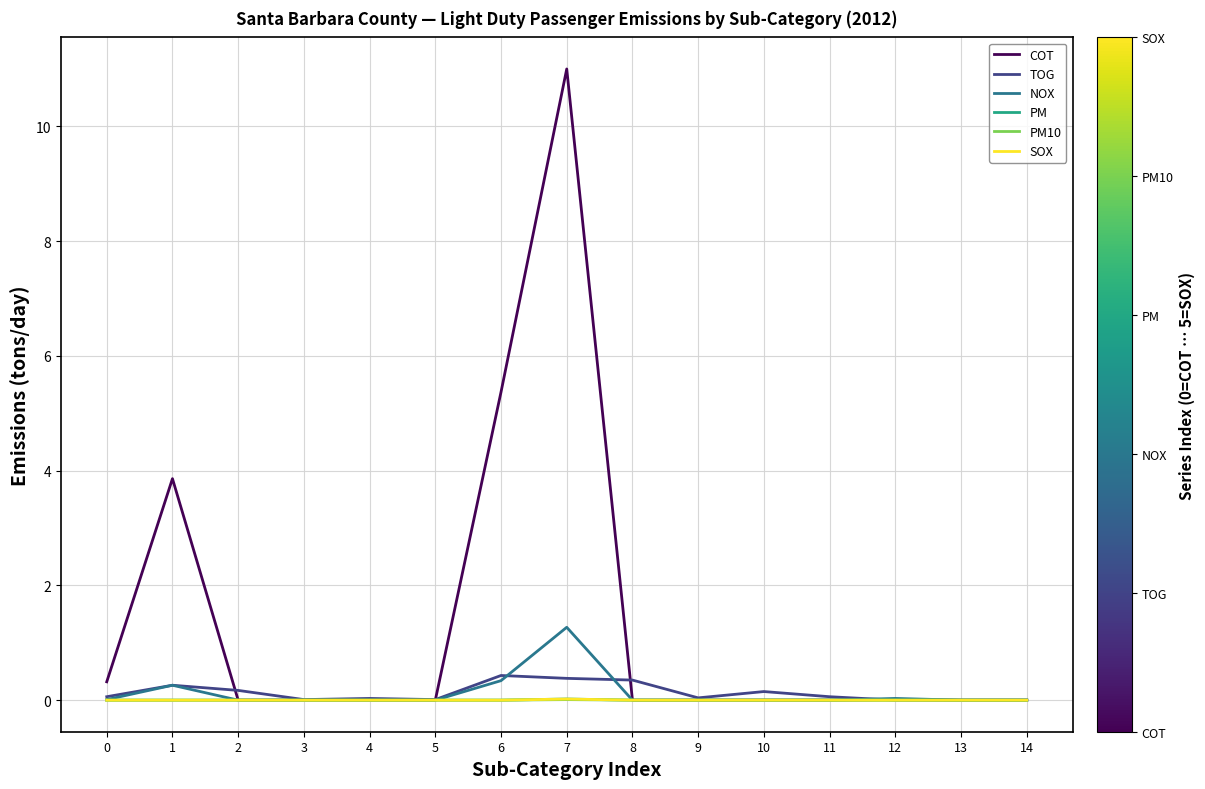

Is the value of PM10 at 7 greater than the value of PM at 11?

Yes